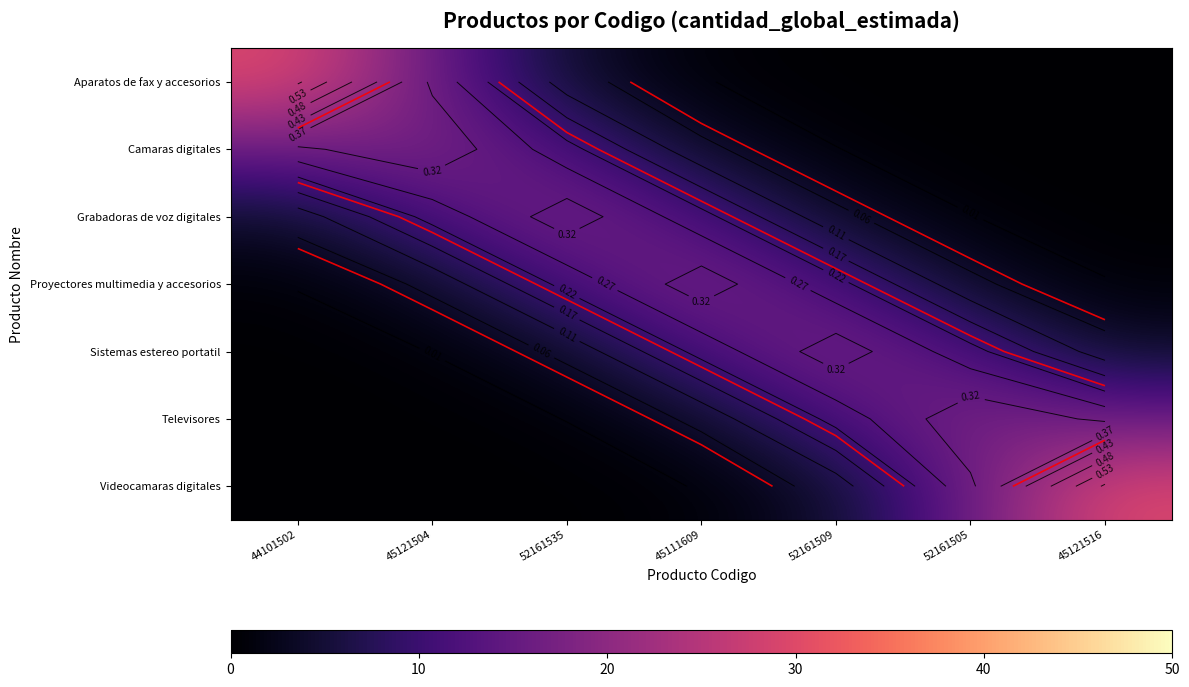

How many distinct data groups are displayed?

7